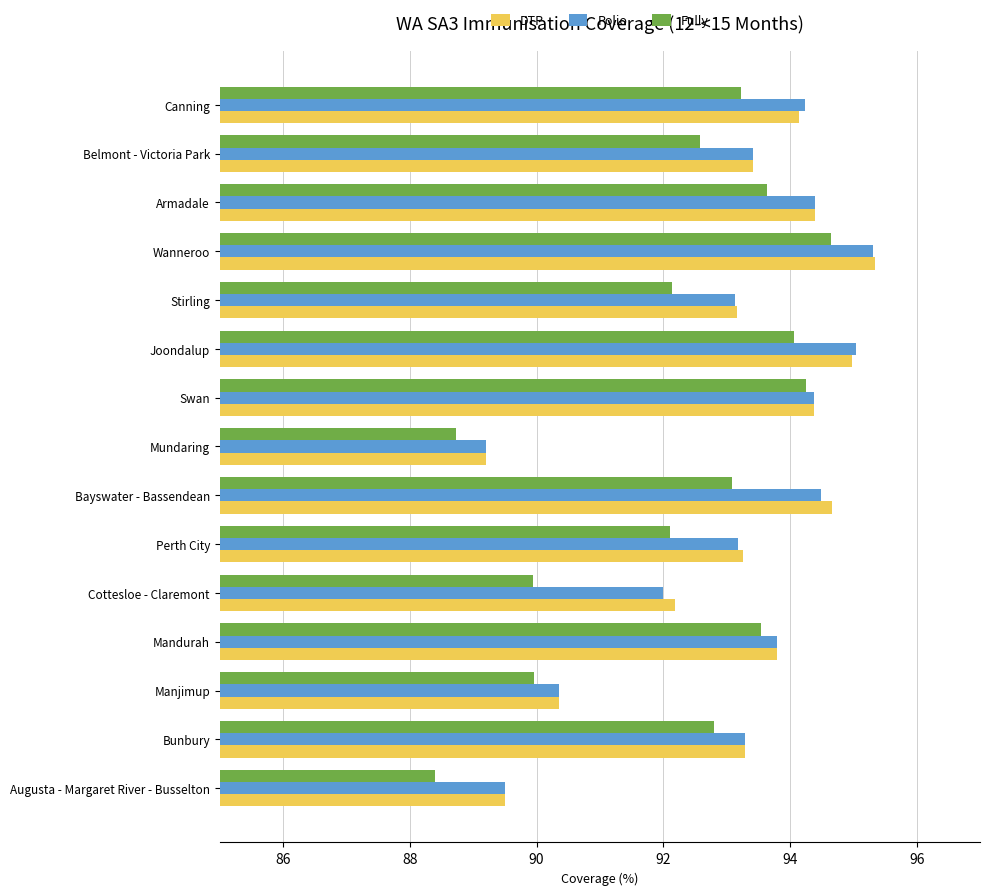

What is the maximum value shown in the chart?

95.3